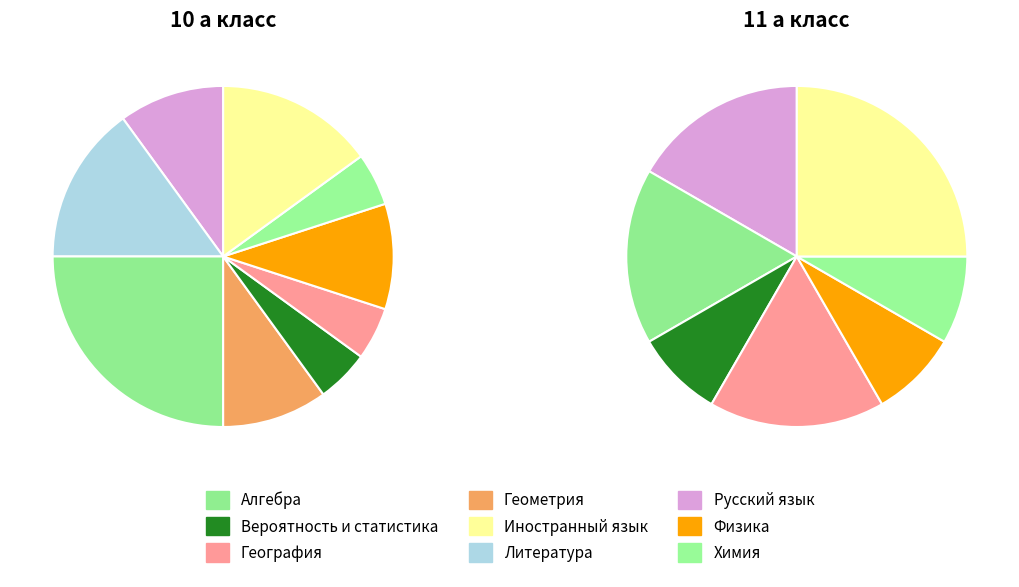

Rank the series by their maximum value, from lowest to highest.

11 а класс, 10 а класс